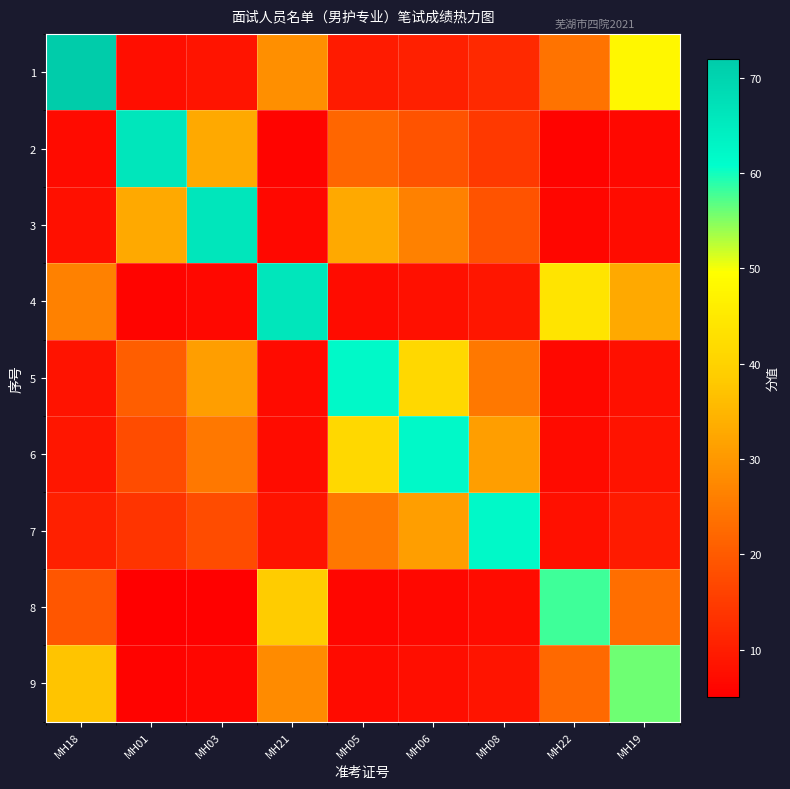

Between MH21 and MH19, which is larger?

MH19